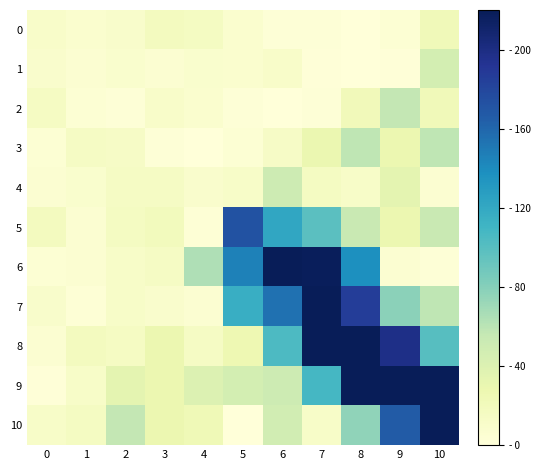

What is the maximum value shown in the chart?

220